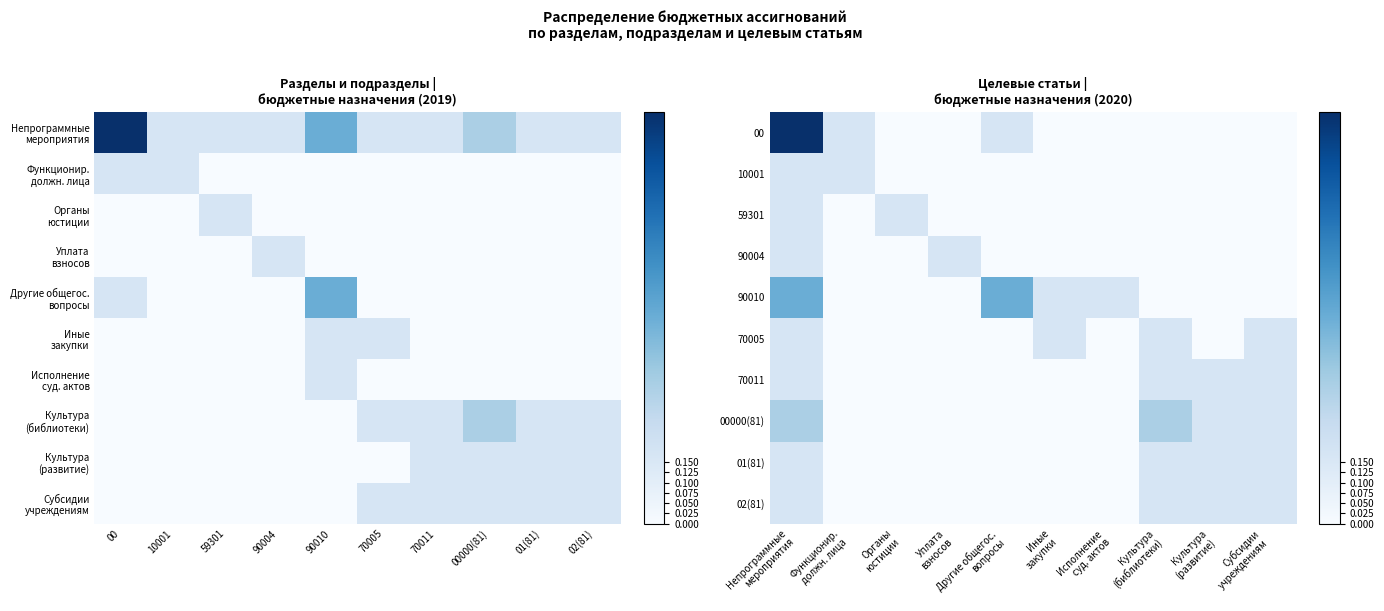

The value of 02(81) at Культура (развитие) is 0.3. True or false?

False